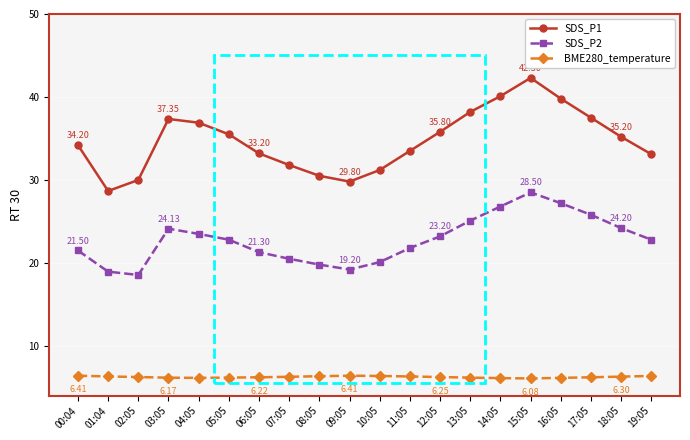

What is the difference between the highest and lowest values at 03:05?

31.2